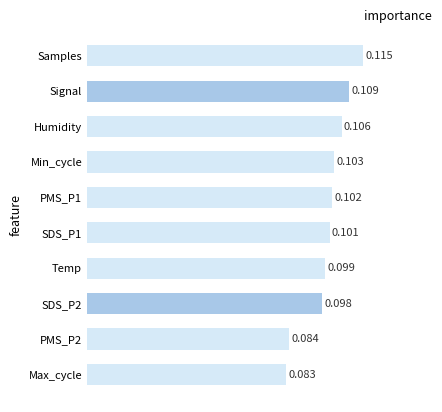

What is the label of the 7th bar from the top?

Temp